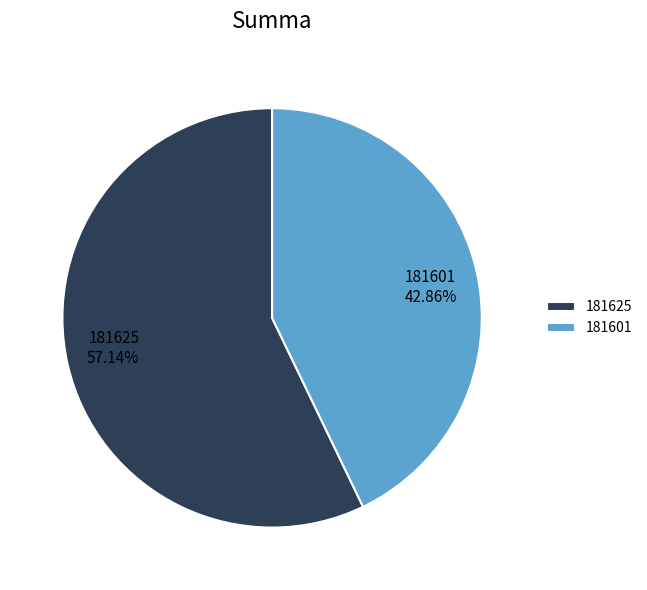

To the nearest percent, what is the difference between the 181601 and 181625 slice percentages?

14%